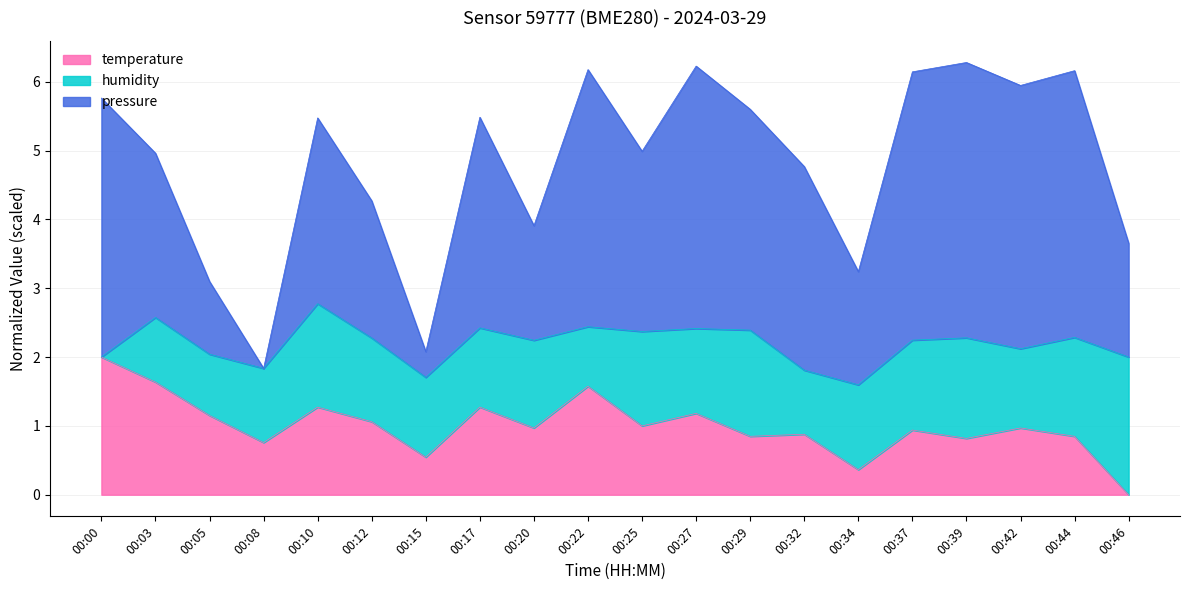

How many interior local peaks does the temperature series have?

7